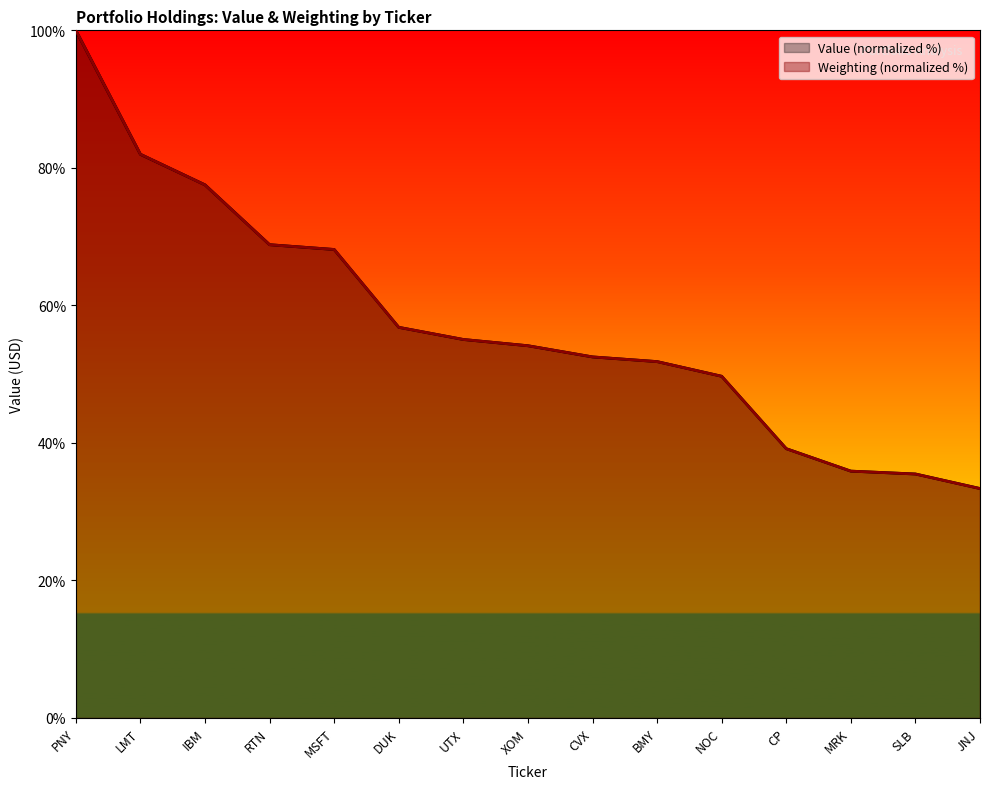

Which series changed the most between LMT and NOC?

Weighting (normalized %)